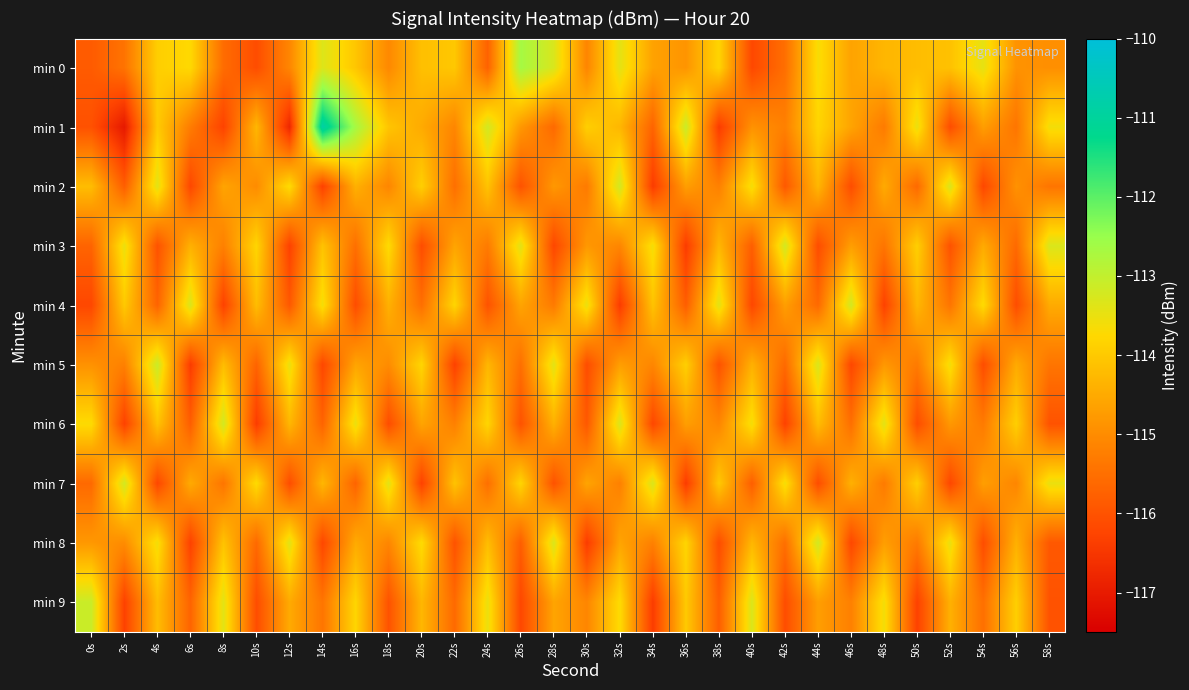

Which series has the widest spread of values?

min 1